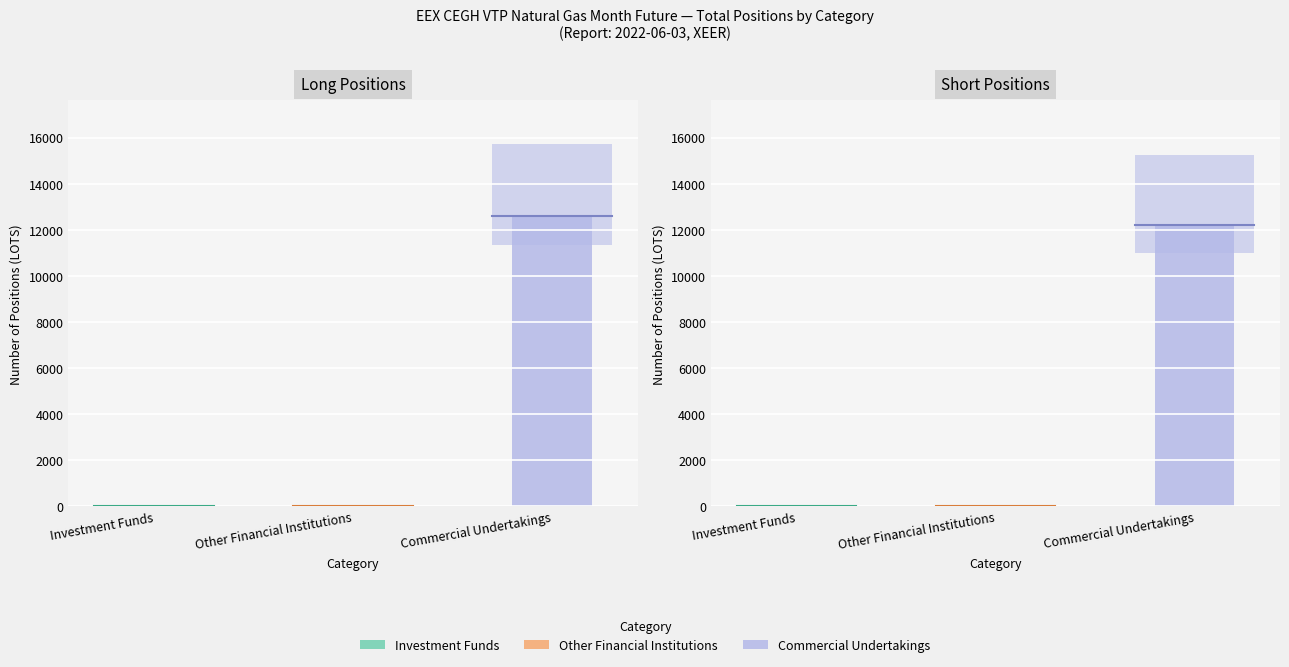

How many lines are shown in the chart?

2